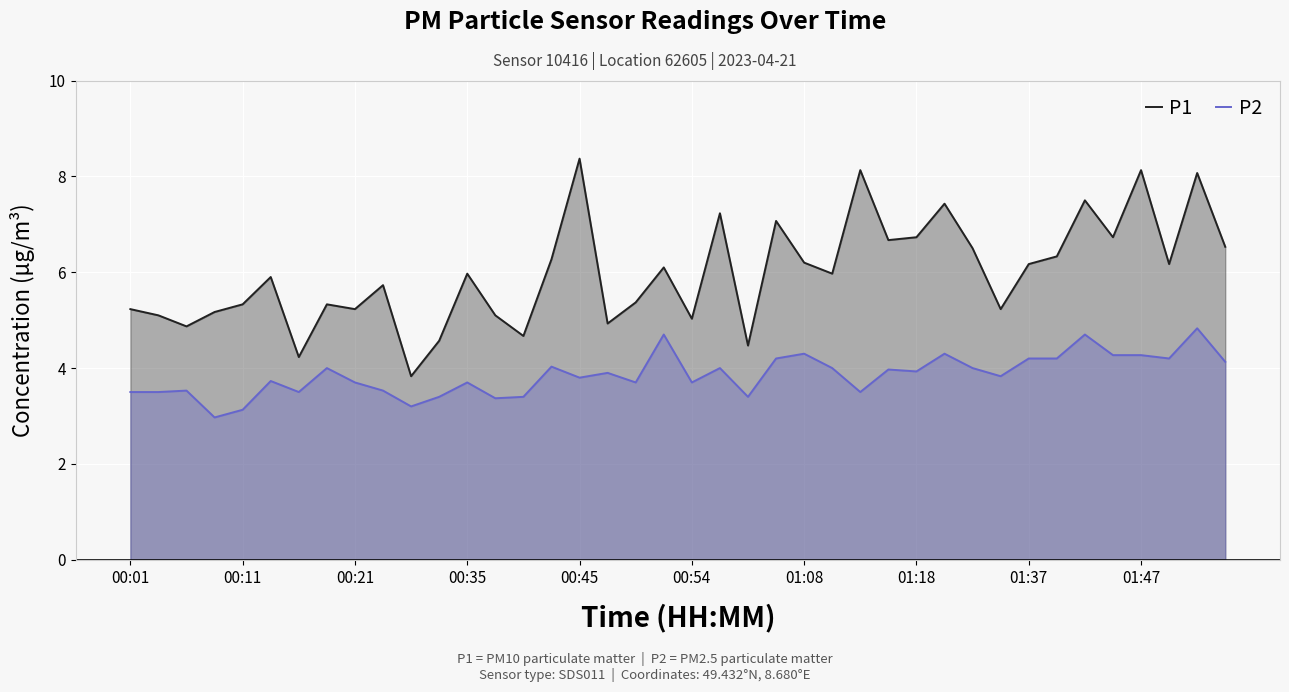

At how many categories does at least one series exceed 6?

19